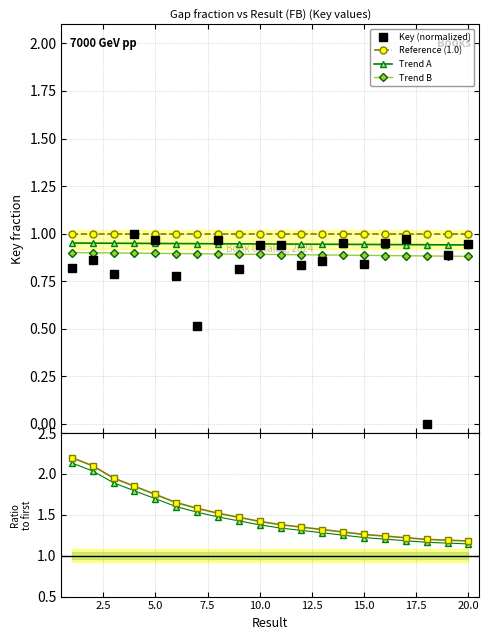

True or false: Trend B and Trend A intersect in this chart.

False